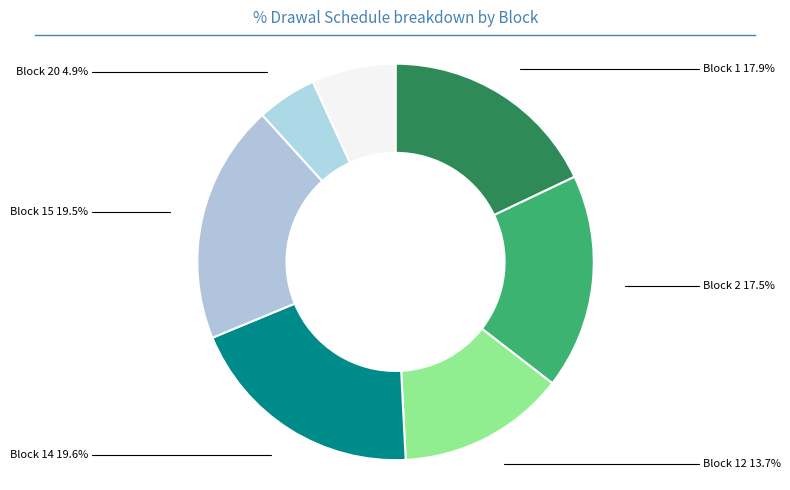

Count the number of slices in the pie.

7